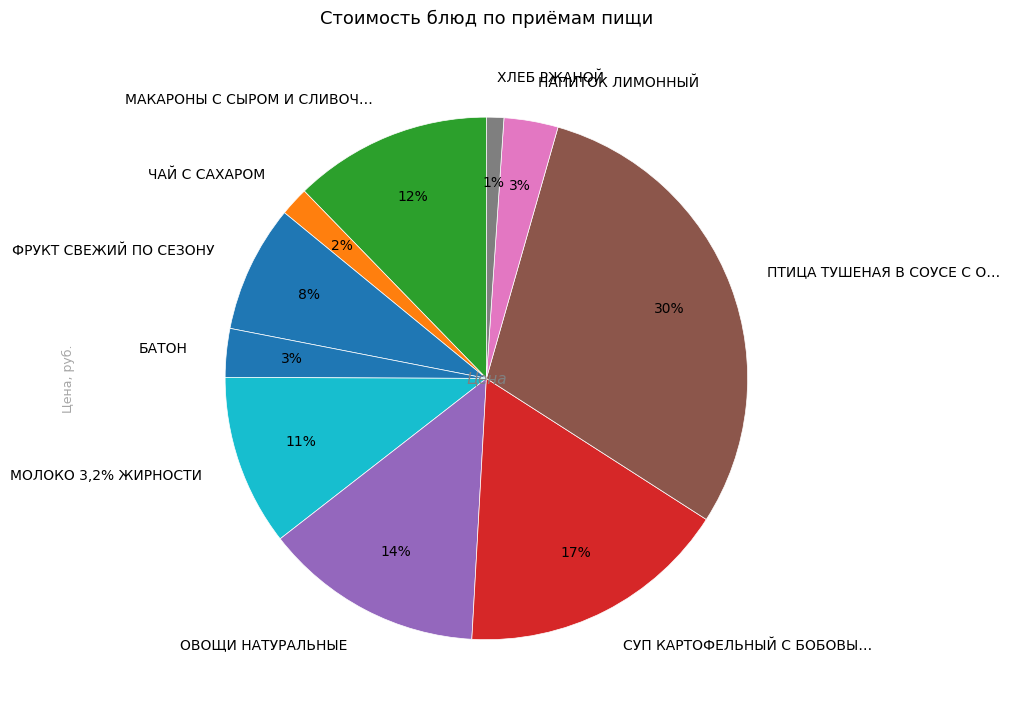

Which category has the biggest portion of the pie?

ПТИЦА ТУШЕНАЯ В СОУСЕ С ОВОЩАМИ